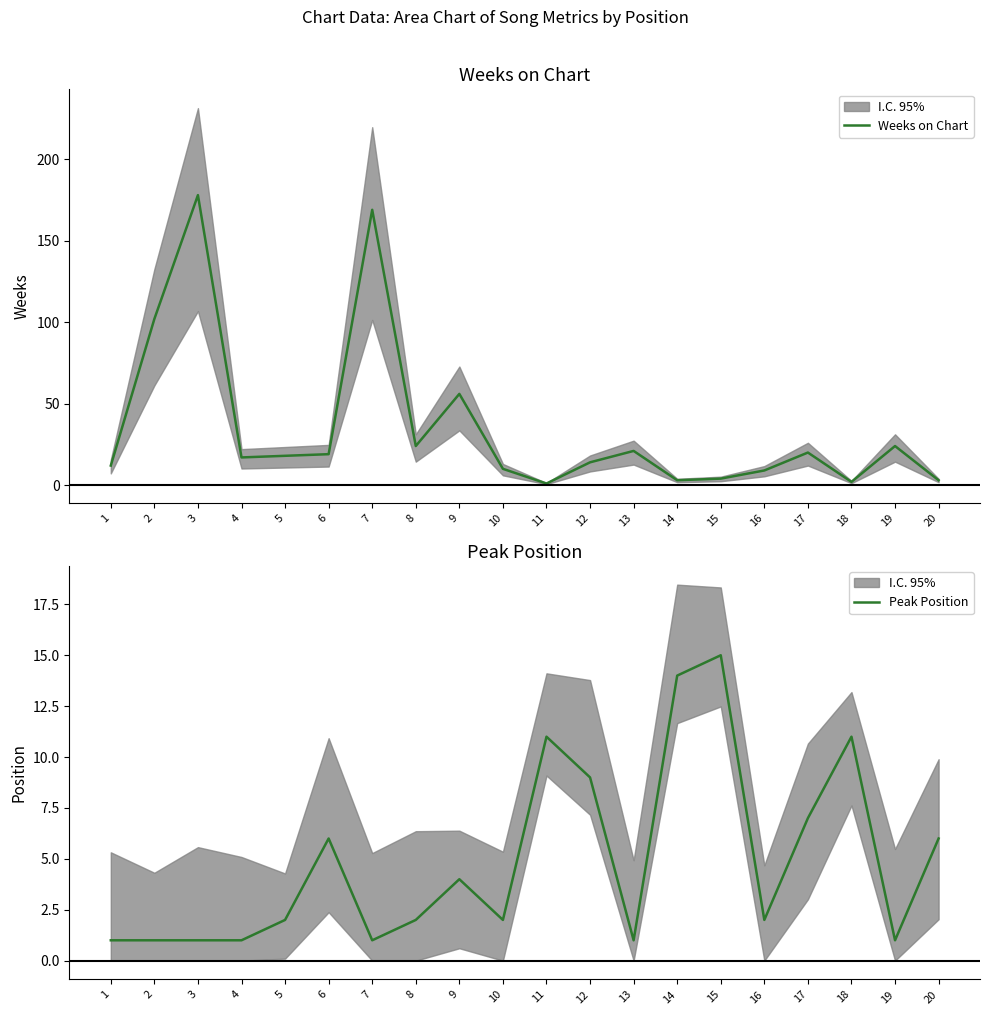

The value of Weeks on Chart at 9 is 56. True or false?

True